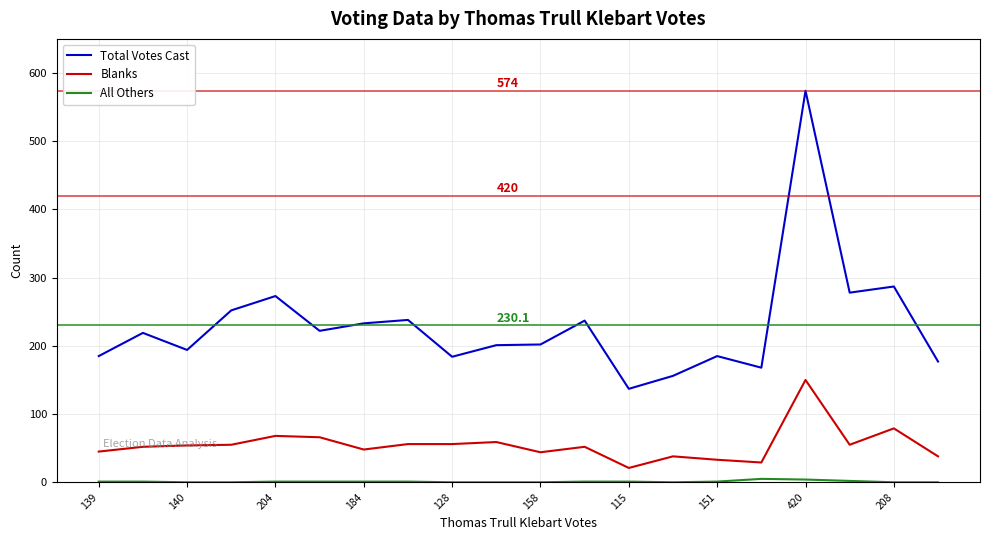

What is the lowest value of the Total Votes Cast series?

137